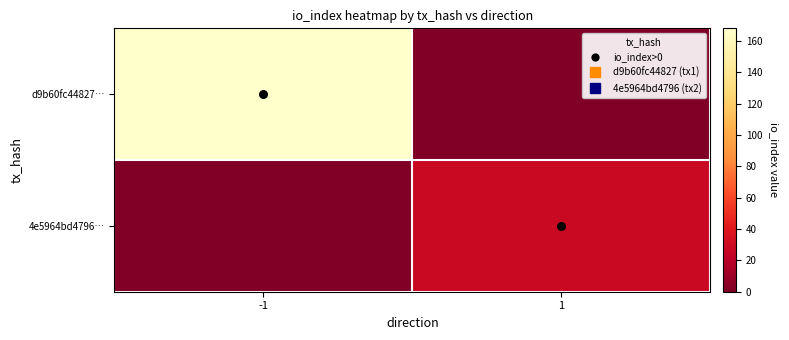

Between -1 and 1, which series saw the biggest shift?

d9b60fc44827…